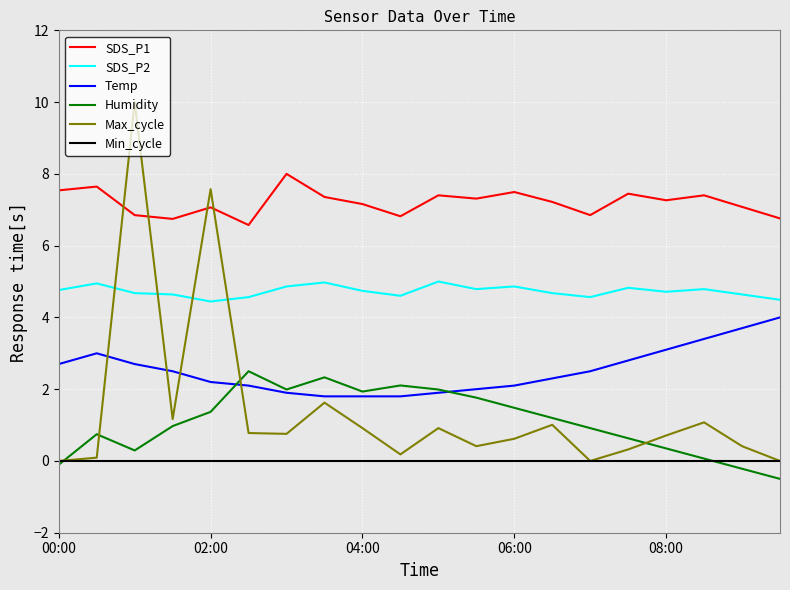

What is the minimum value for Temp?

1.8